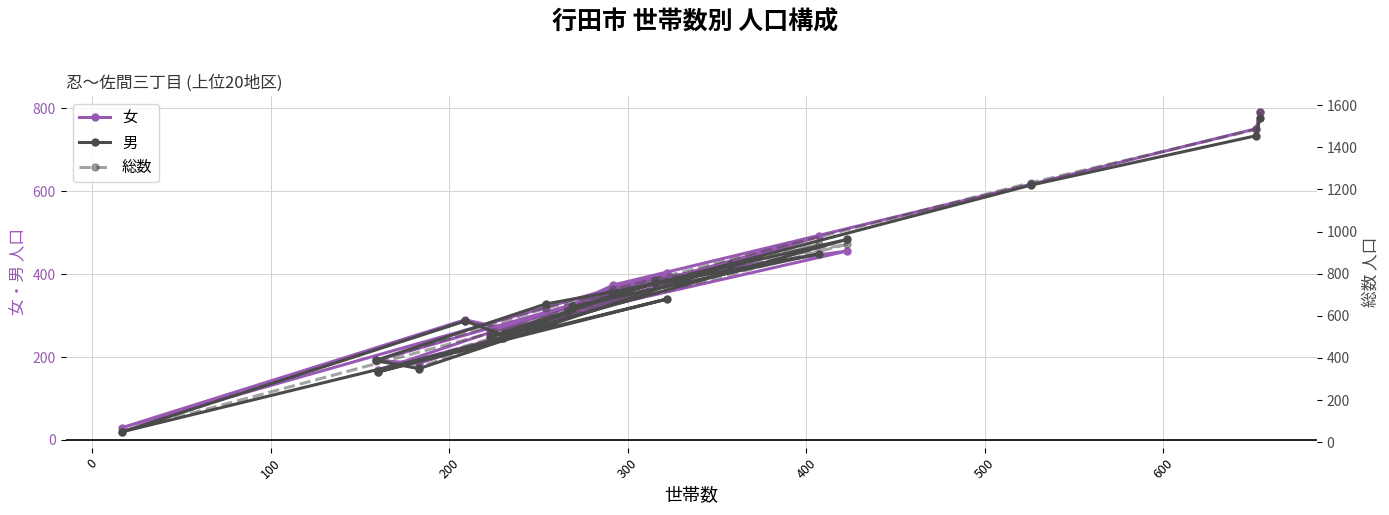

What is the value of the 男 point at the 10th from the left?

306